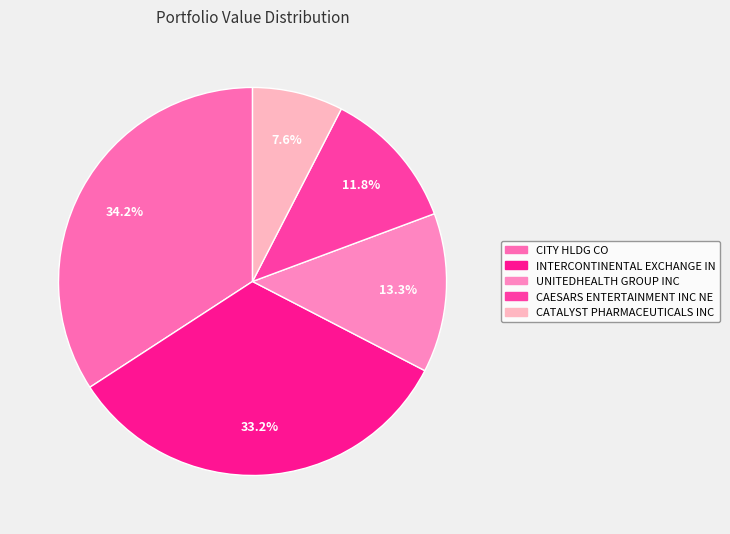

Is it true that INTERCONTINENTAL EXCHANGE IN is 45% of the pie?

False